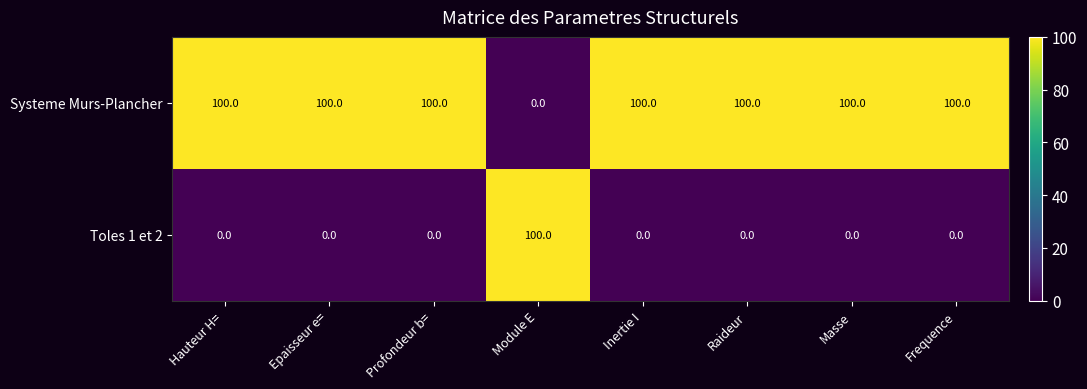

Is it true that Systeme Murs-Plancher equals 134 at Raideur?

False